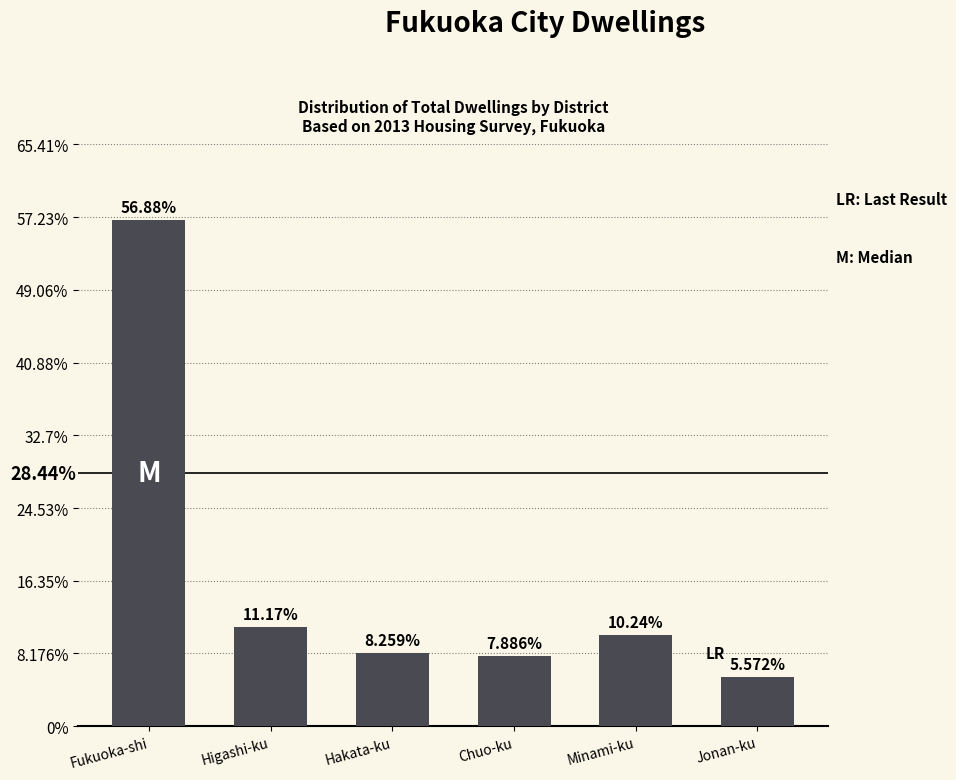

Does the chart contain any negative values?

No